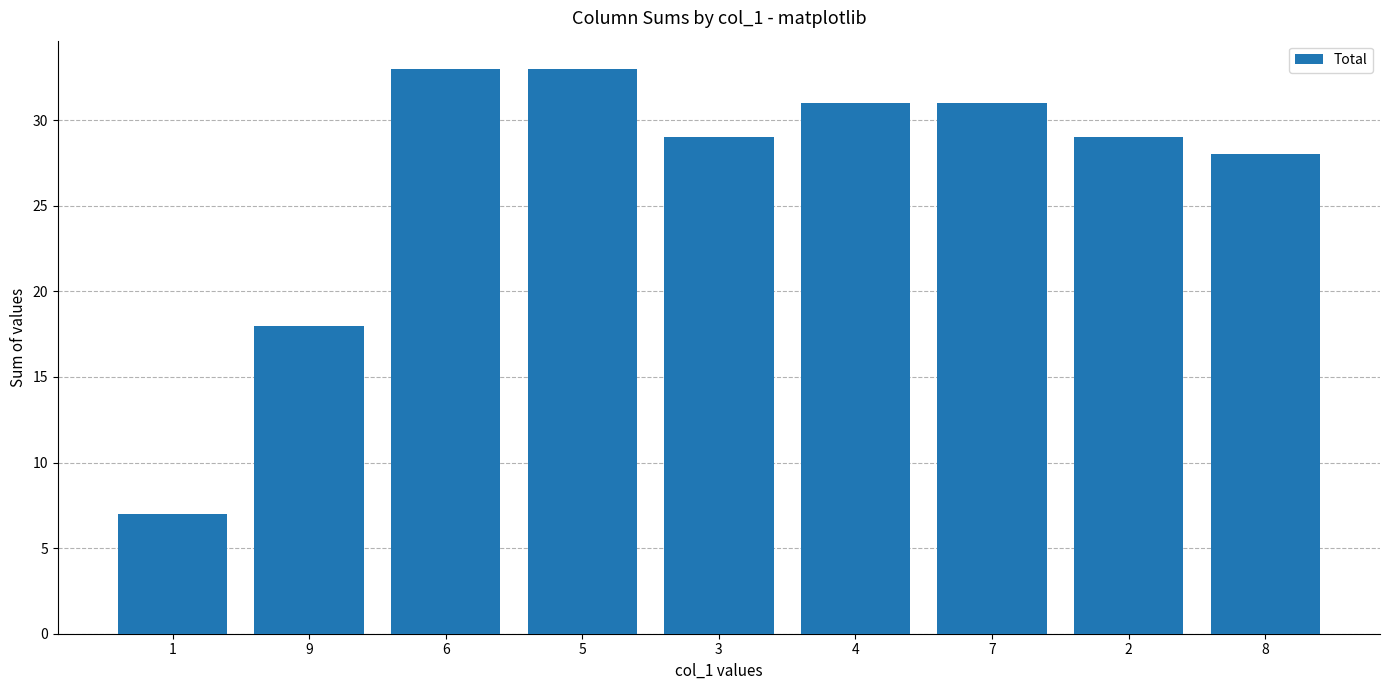

What position from the right is 1?

9